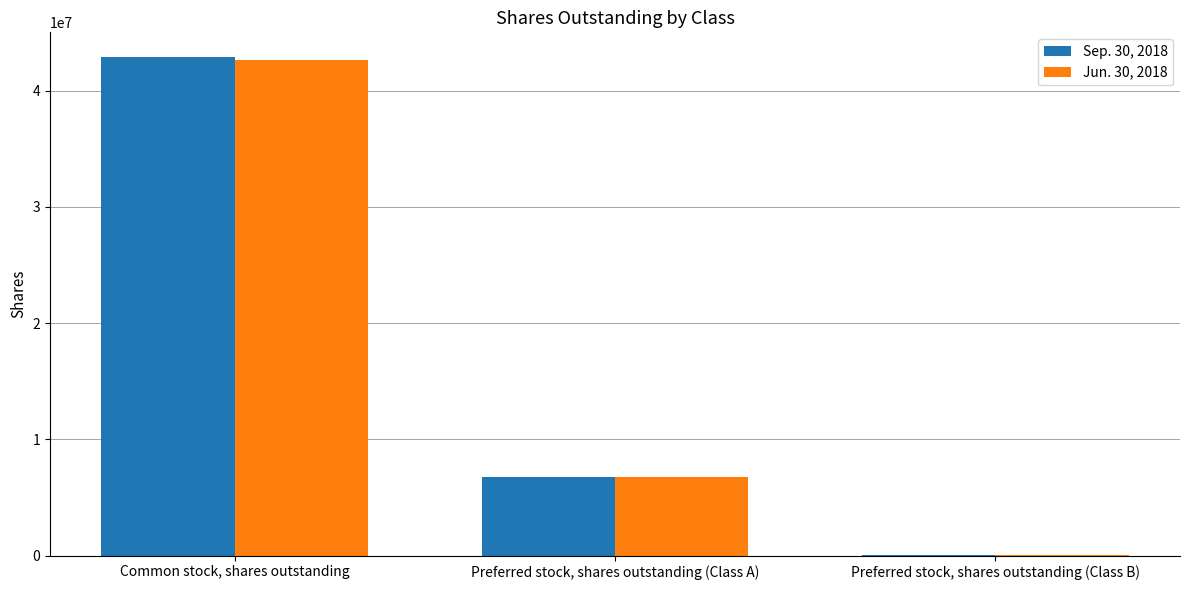

True or false: Sep. 30, 2018 has a value of 6750000 at Preferred stock, shares outstanding (Class A).

True